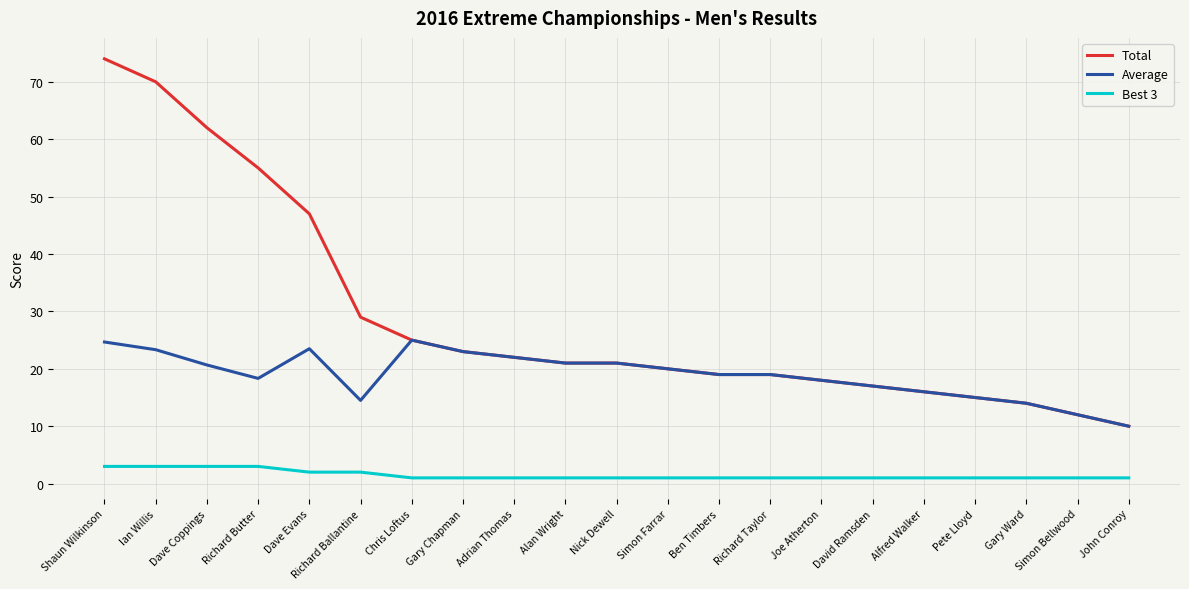

List the series in order of their peak value, highest first.

Total, Average, Best 3